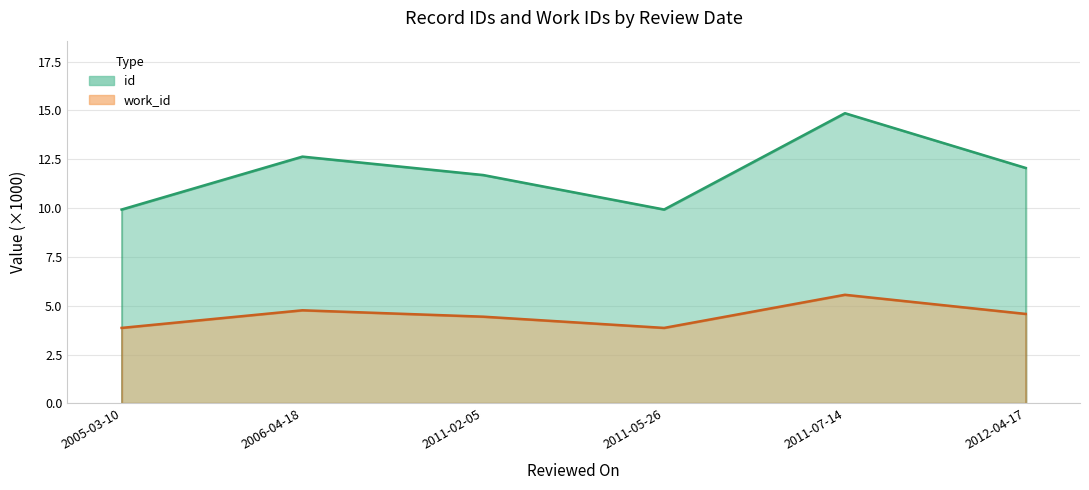

Reading left to right, list all the values displayed in this chart.

id: 2005-03-10=9.9	2006-04-18=12.6	2011-02-05=11.7	2011-05-26=9.9	2011-07-14=14.9	2012-04-17=12.1
work_id: 2005-03-10=3.9	2006-04-18=4.8	2011-02-05=4.4	2011-05-26=3.9	2011-07-14=5.6	2012-04-17=4.6